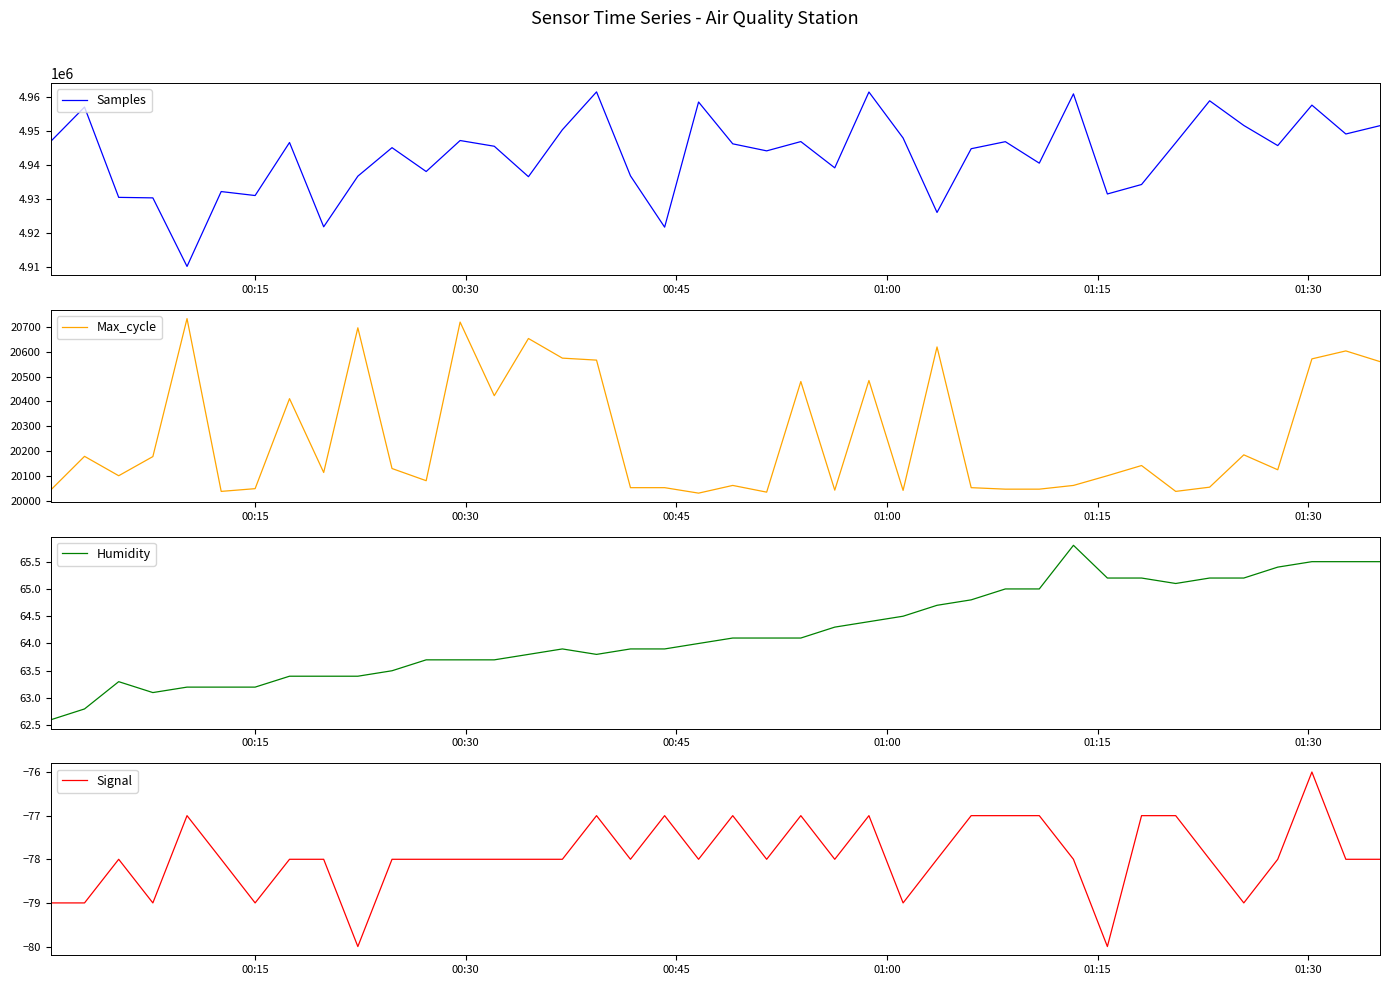

How many distinct data groups are displayed?

4